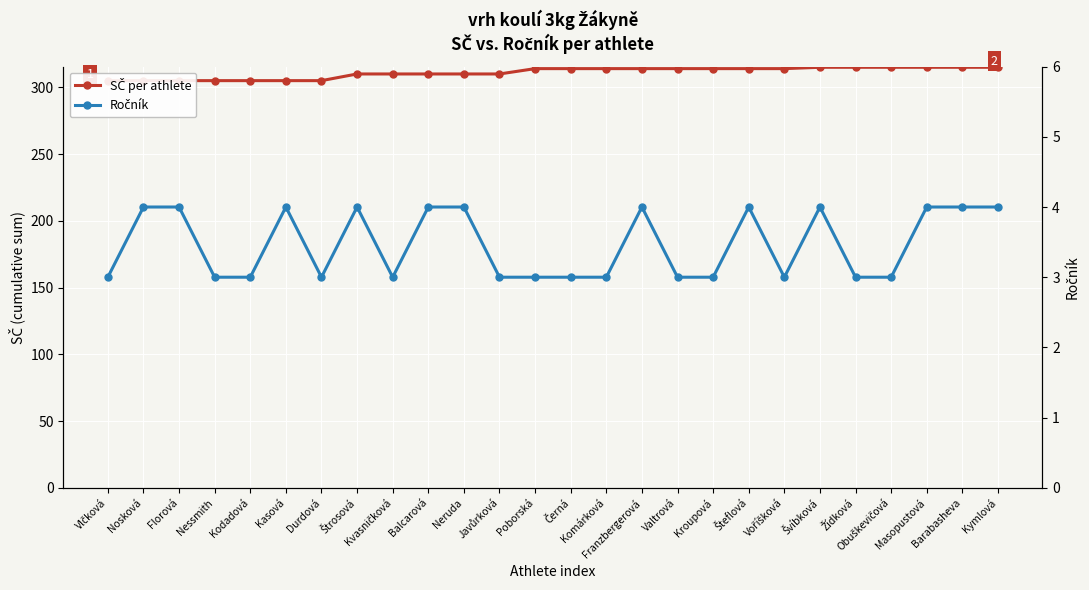

How many lines are shown in the chart?

2